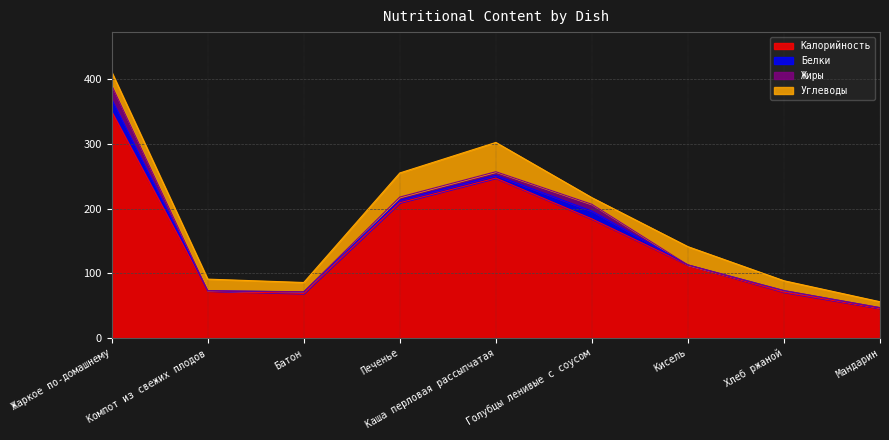

Which series has the largest total across all categories?

Калорийность